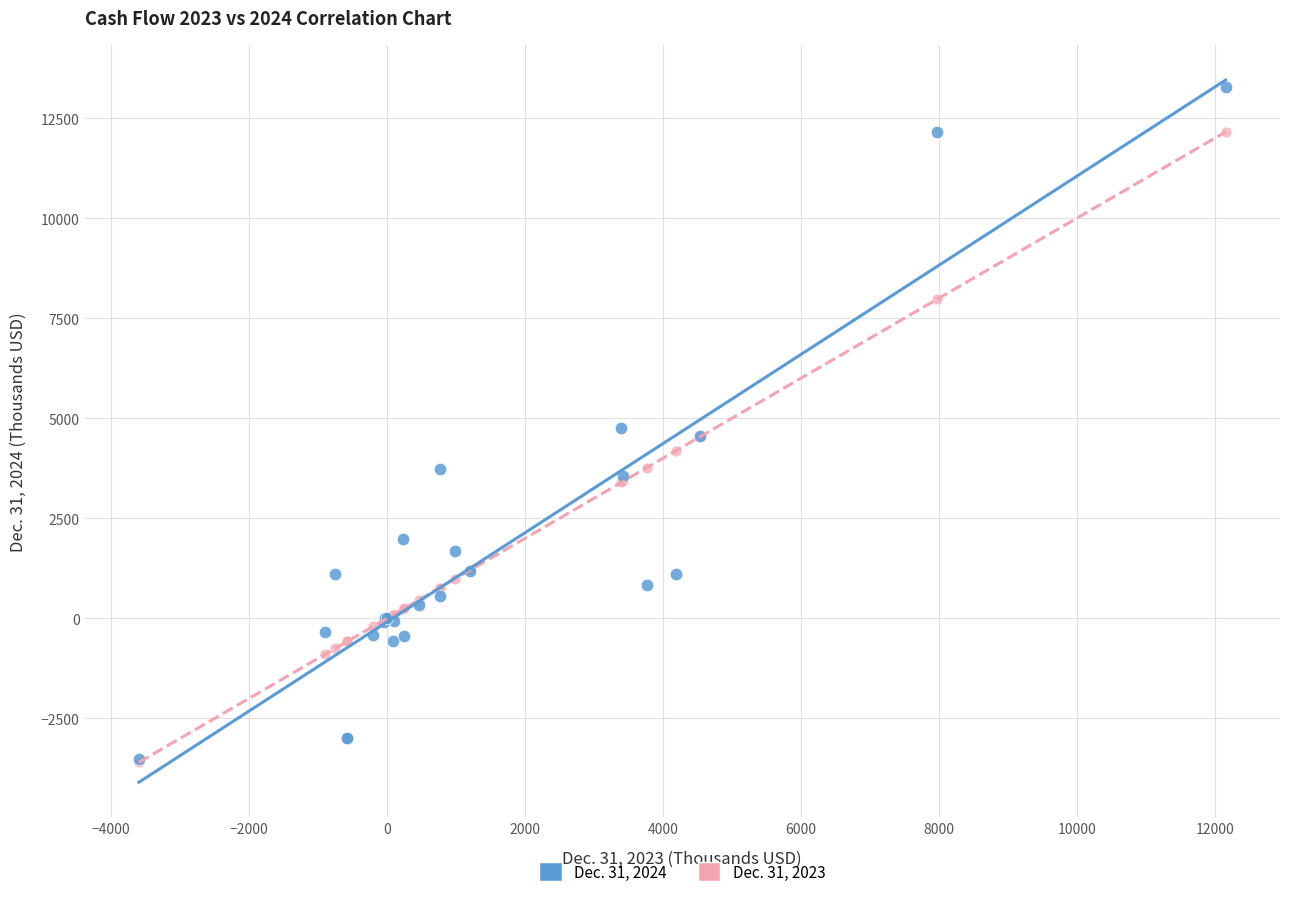

Which series has the widest spread of Y values?

Dec. 31, 2024